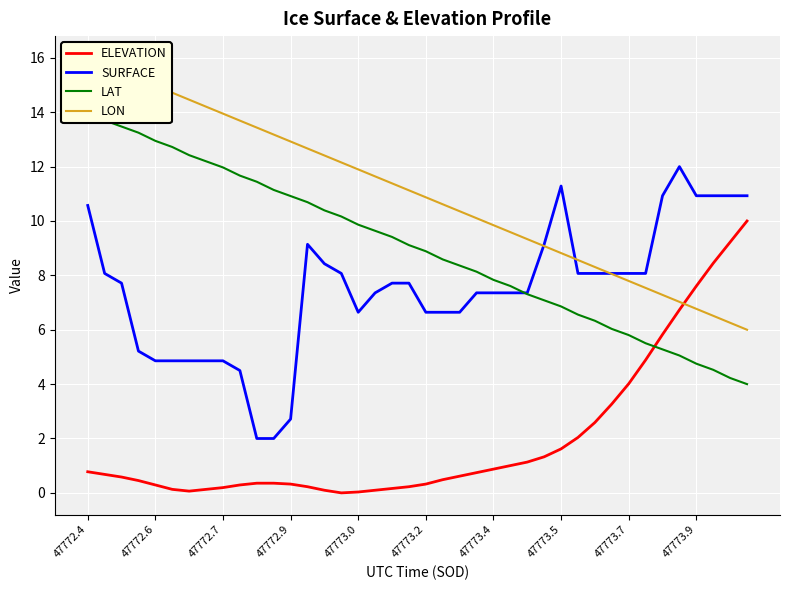

How many data points does each series have?

40